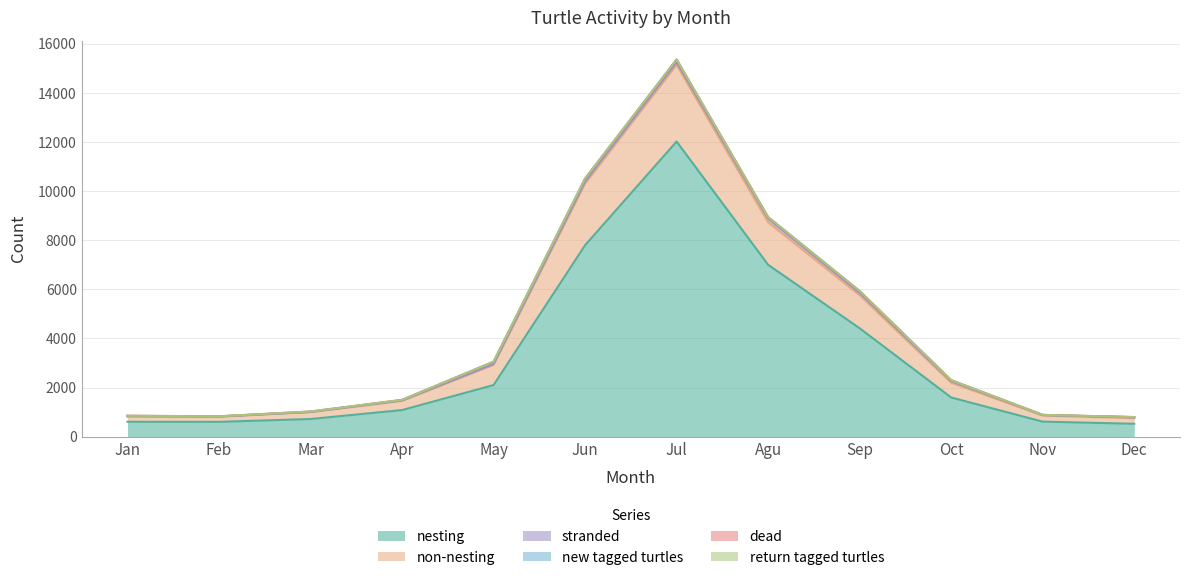

How many interior local peaks does the non-nesting series have?

1